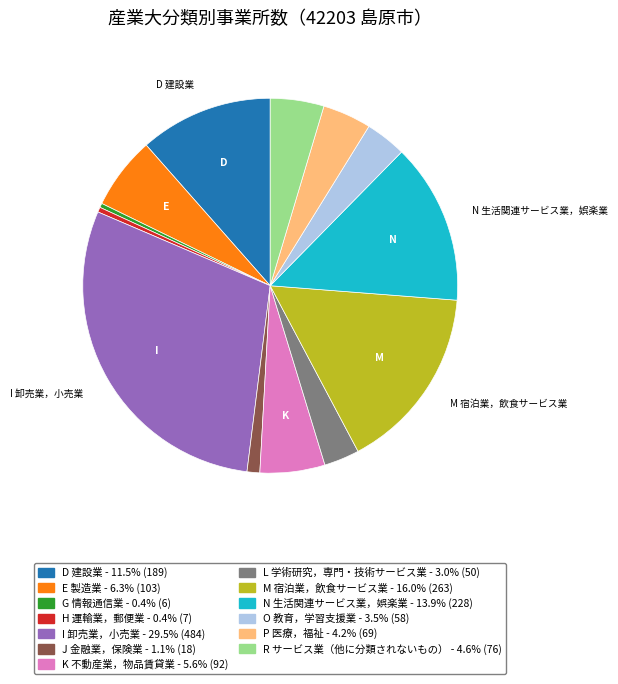

Is there a majority slice in this chart?

No